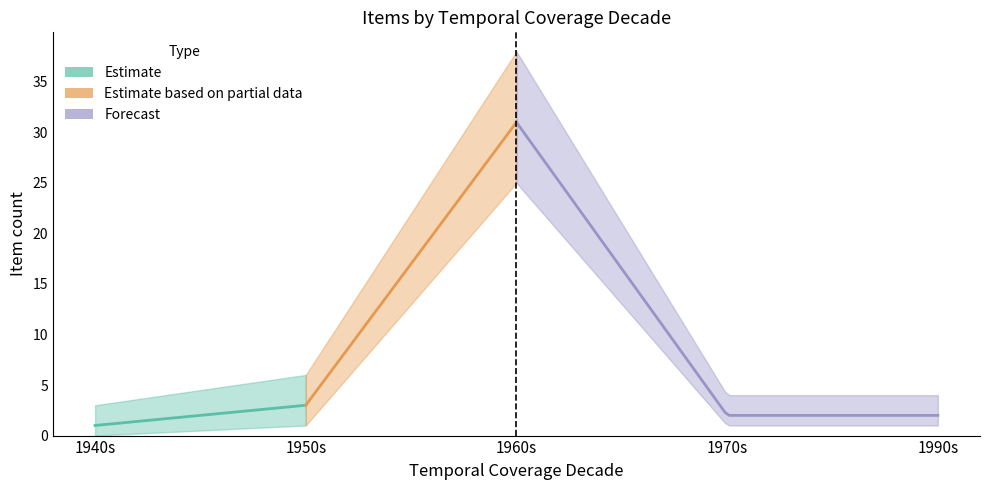

Is it true that the value at 1974-02-15 is 1?

True